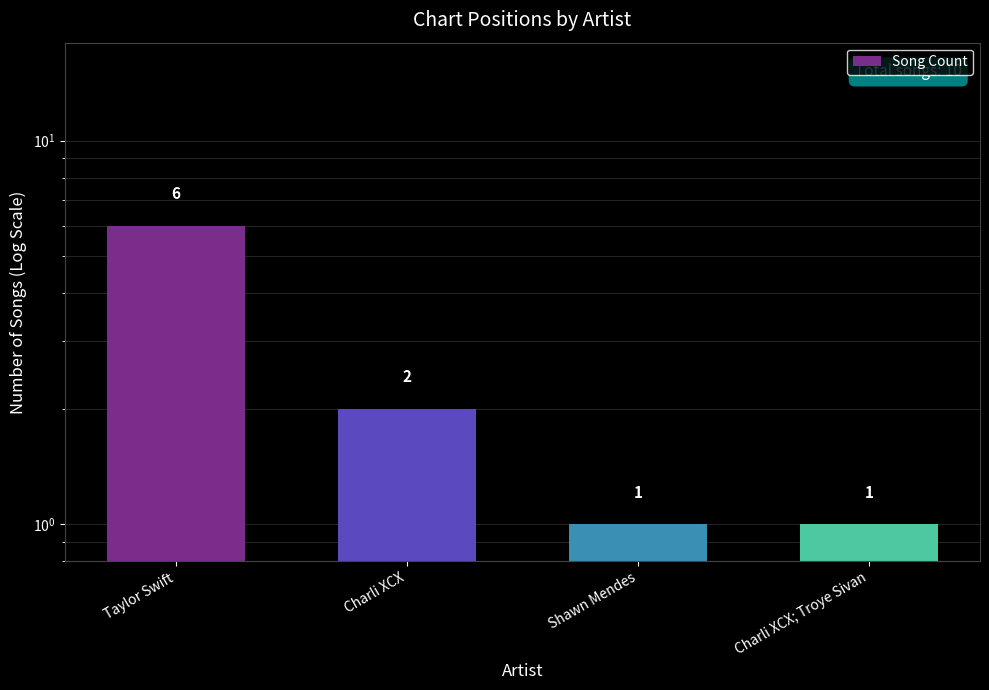

Where does the data first go above 2?

Taylor Swift